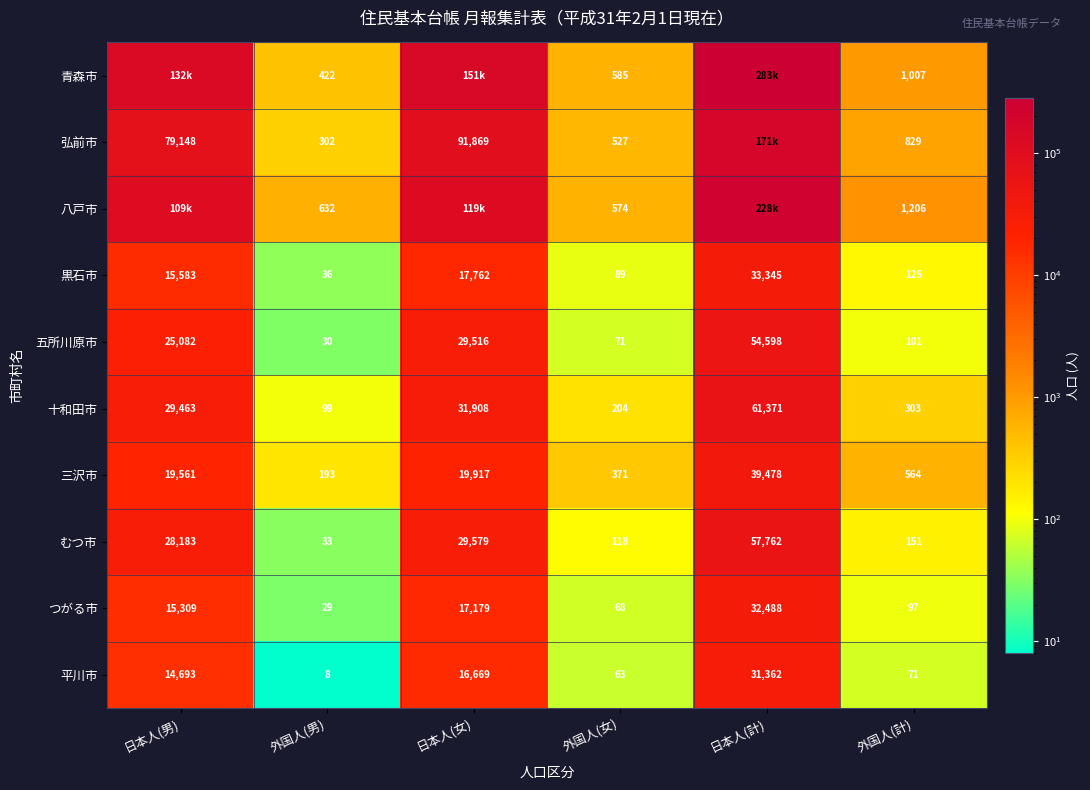

What is the difference between the 五所川原市 values at 日本人(女) and 日本人(男)?

4434